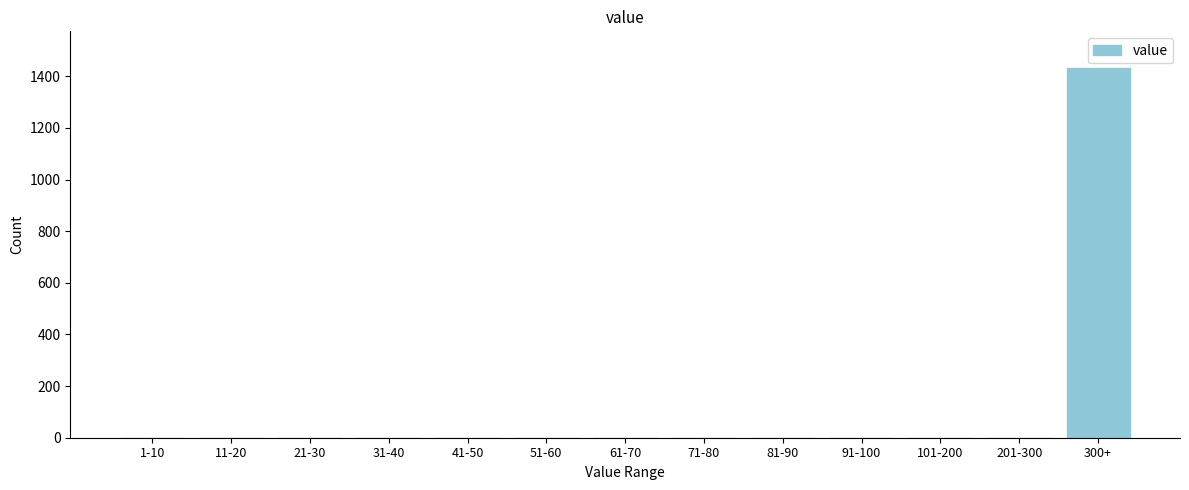

Reading left to right, extract all data points from this chart.

1-10=0	11-20=0	21-30=0	31-40=0	41-50=0	51-60=0	61-70=0	71-80=0	81-90=0	91-100=0	101-200=0	201-300=0	300+=1431